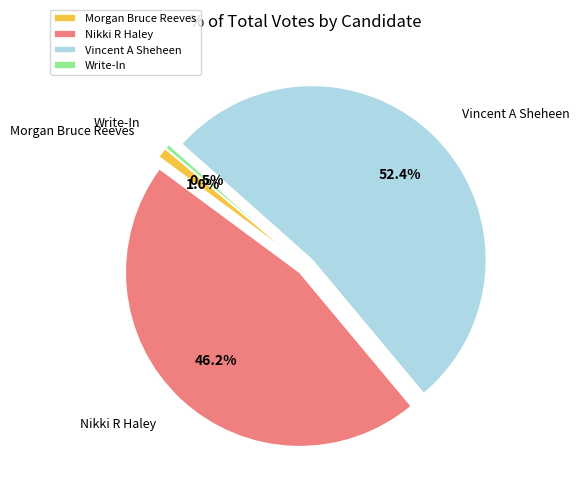

Is it true that Nikki R Haley is 46% of the pie?

True